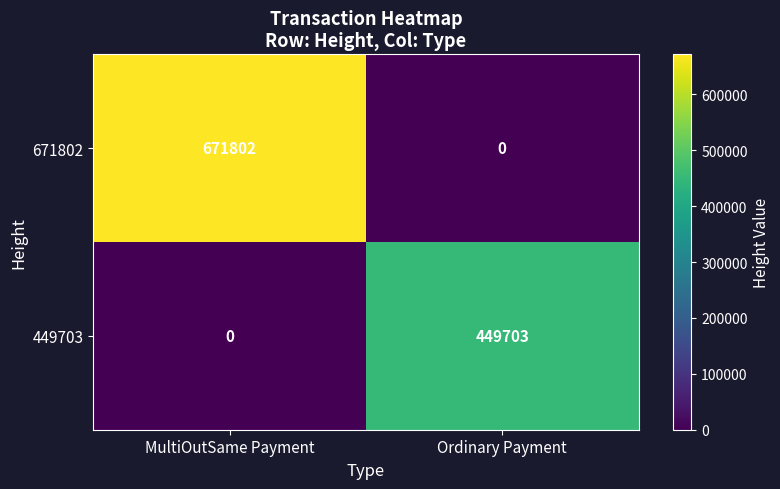

How many positive values does the 449703 series have?

1